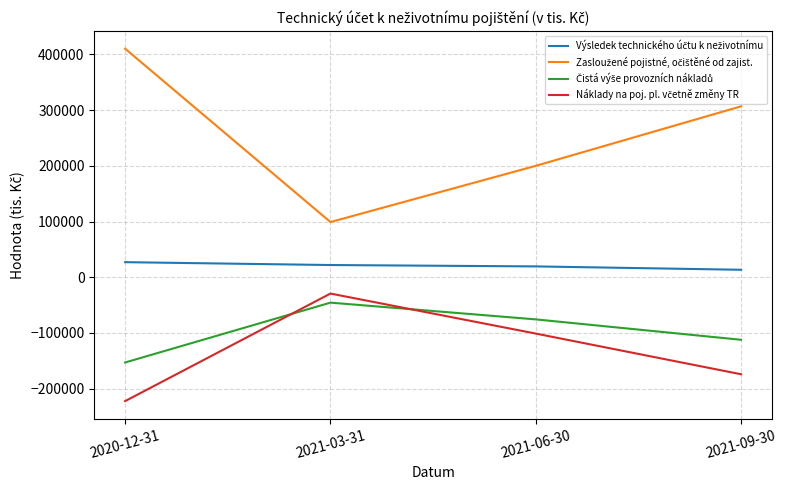

What is the total value across all series at 2021-03-31?

46136